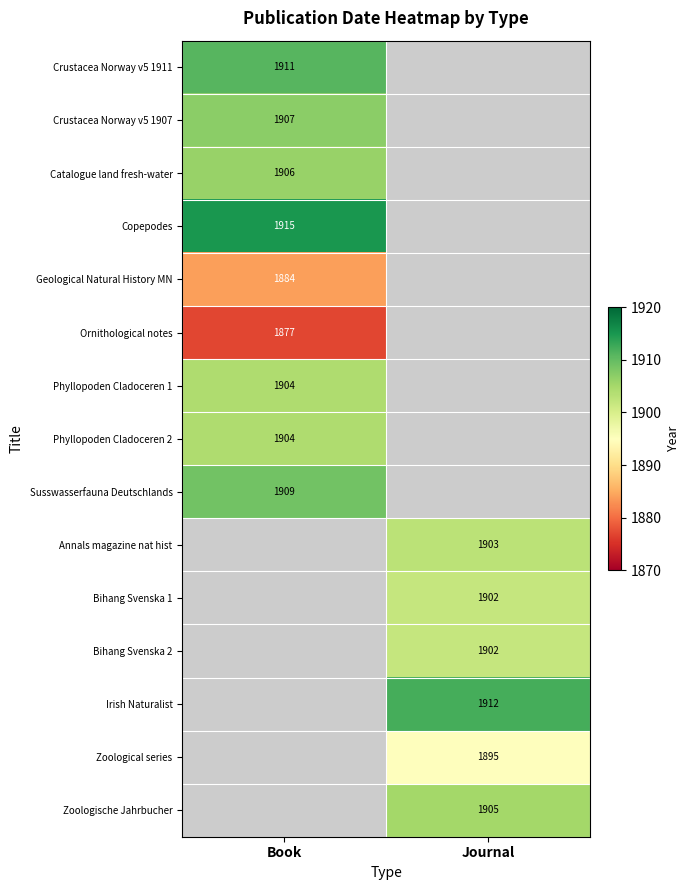

Is the value of Crustacea Norway v5 1911 at Book greater than the value of Bihang Svenska 2 at Journal?

Yes